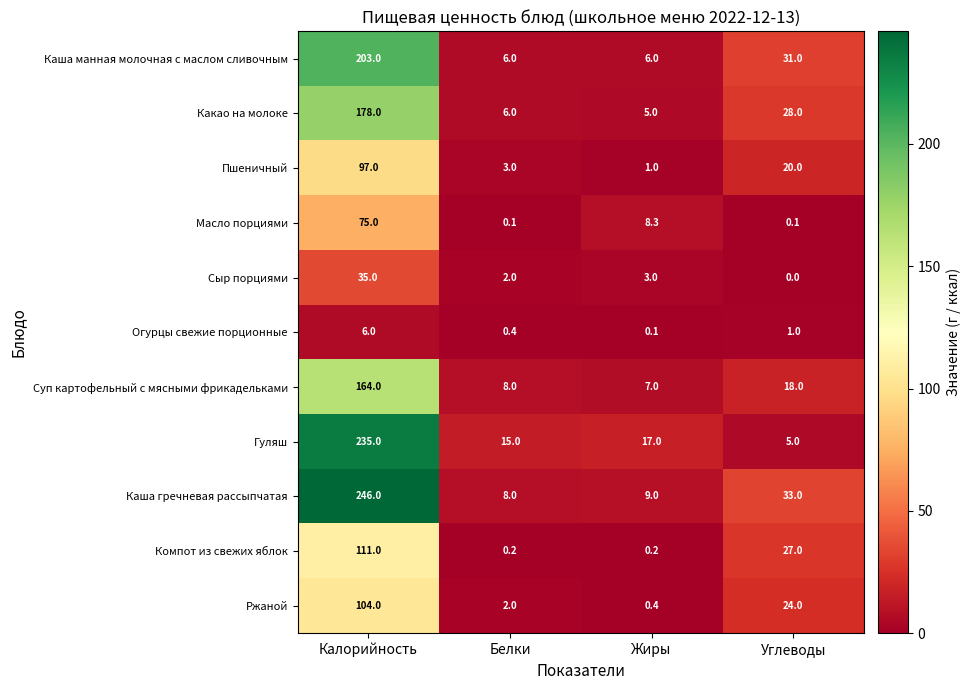

Where is Компот из свежих яблок nearest to the value 55?

Углеводы